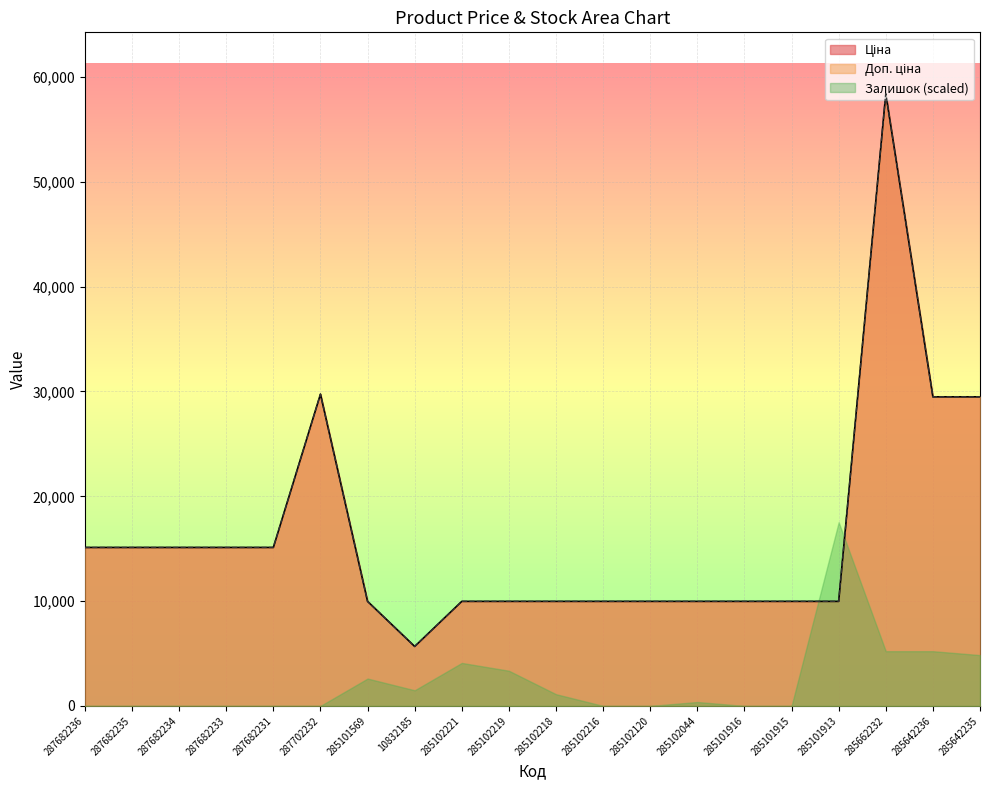

What is the sum of all Ціна values?

328180.5